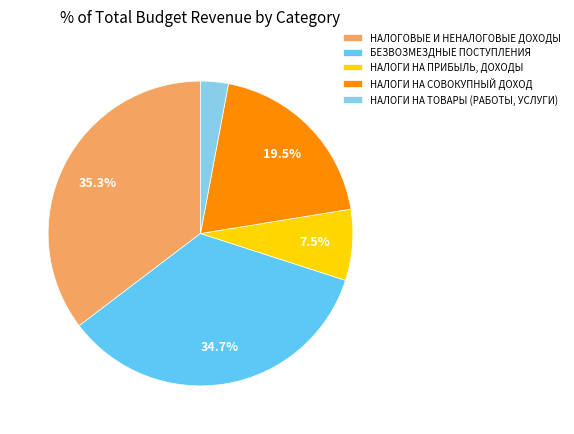

Which category has the smallest portion of the pie?

НАЛОГИ НА ТОВАРЫ (РАБОТЫ, УСЛУГИ)